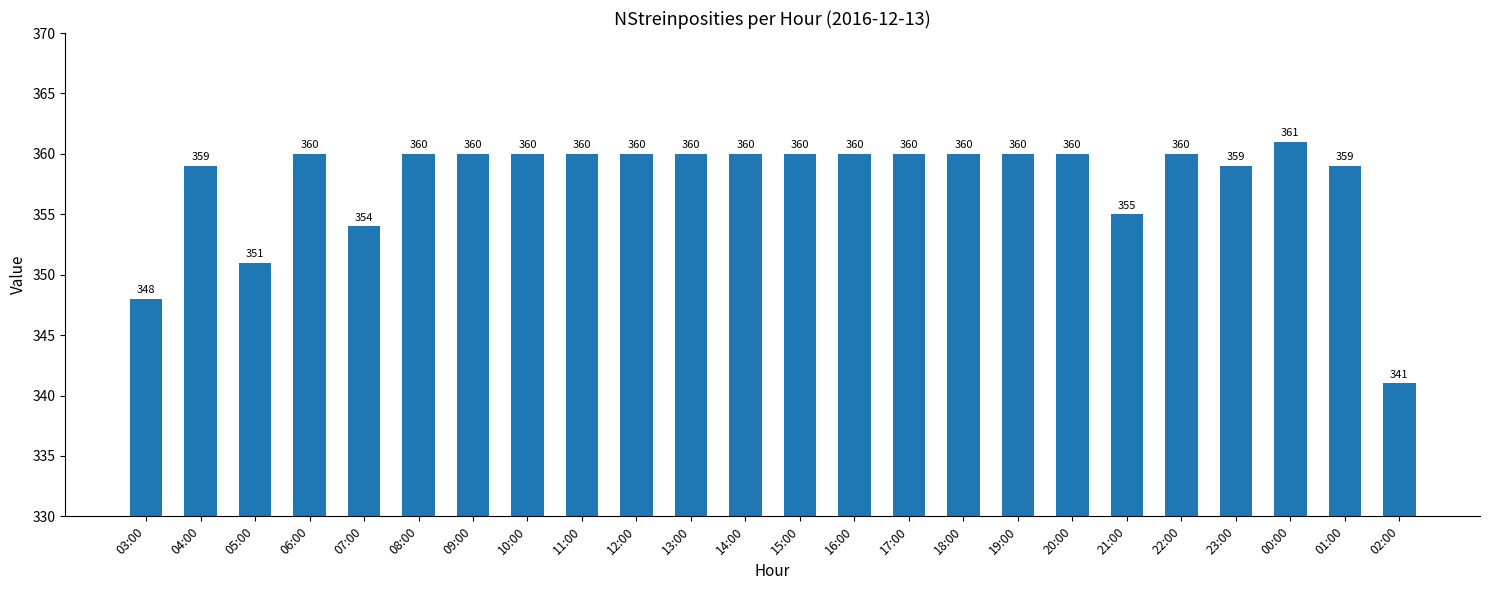

Does the chart contain stacked bars?

No